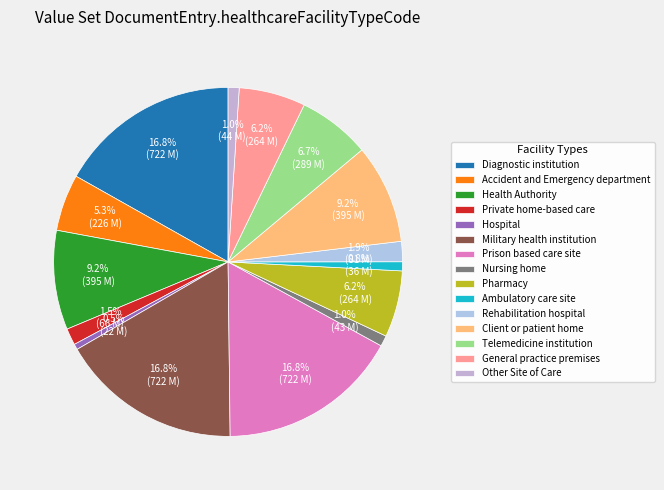

Is there any slice that represents more than half of the pie?

No